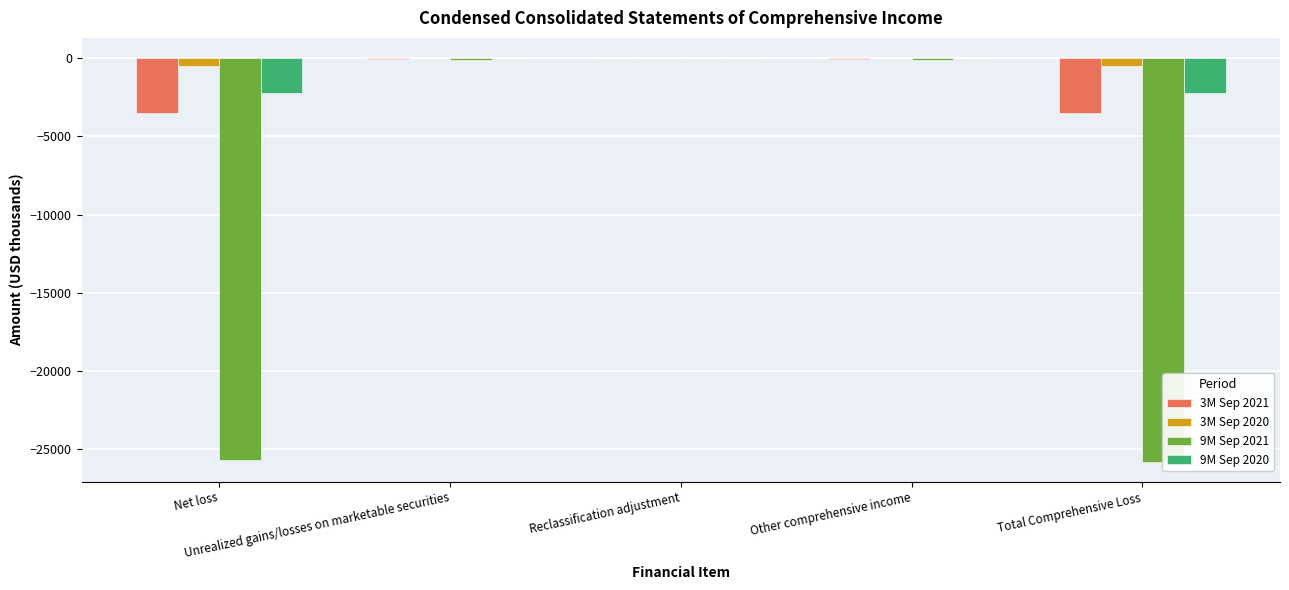

What is the difference between the highest and lowest values at Net loss?

25211